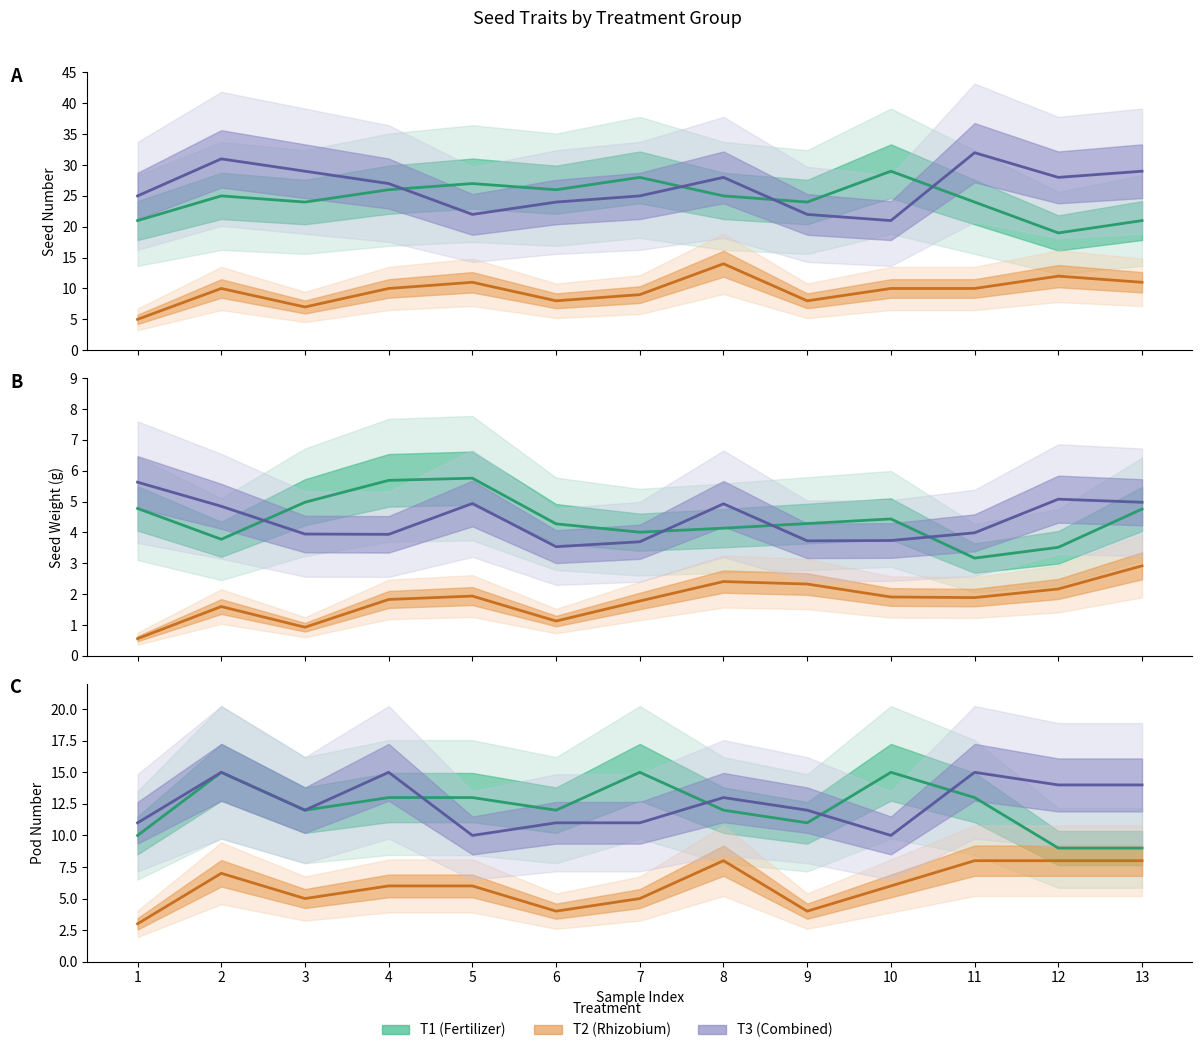

Where does the T2 series first go above 6?

2